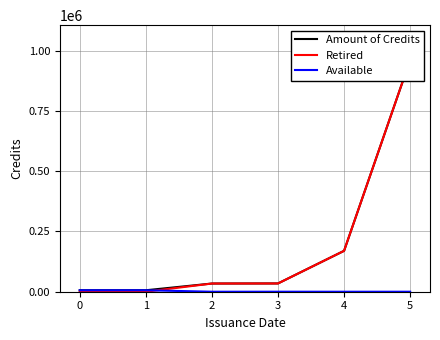

The Available series shows -2467 at 4. True or false?

False